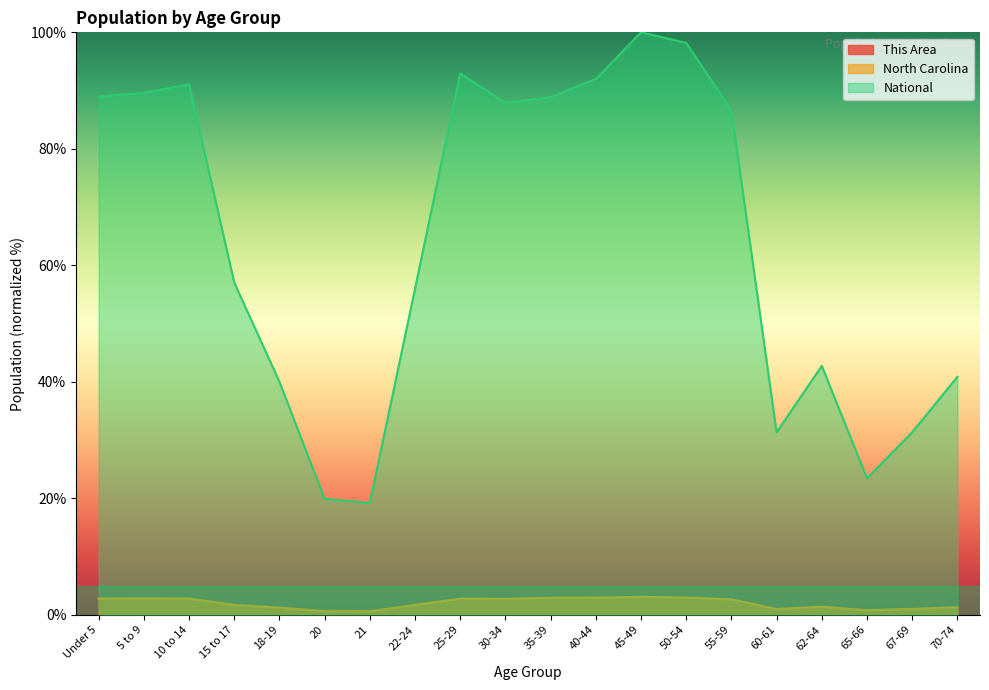

What is the label of the 12th point from the left?

40-44